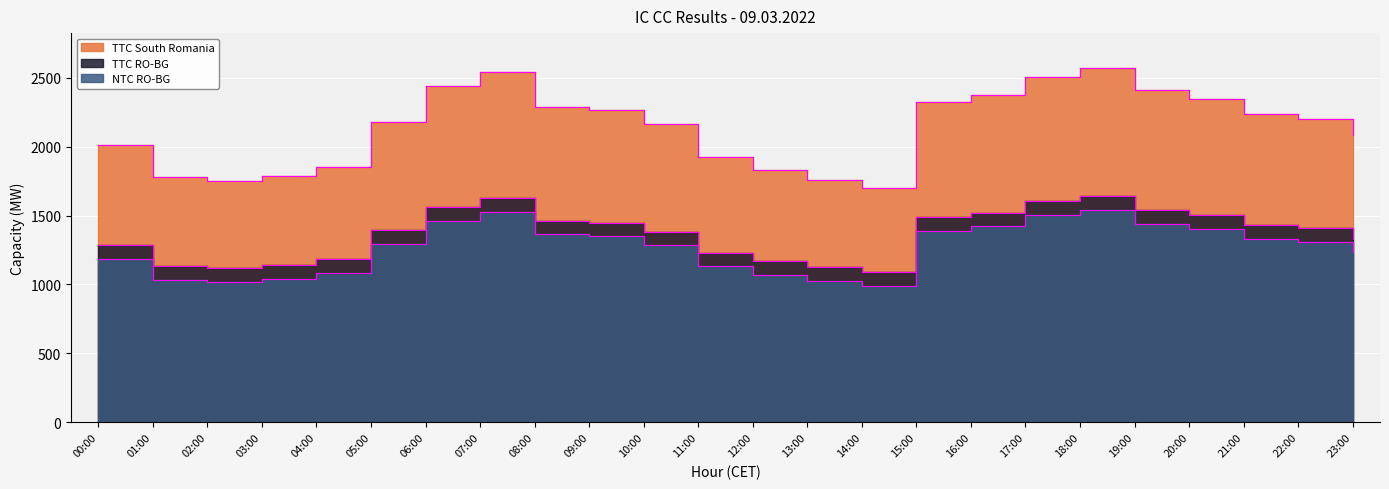

At which label does TTC South Romania first exceed 2201?

06:00